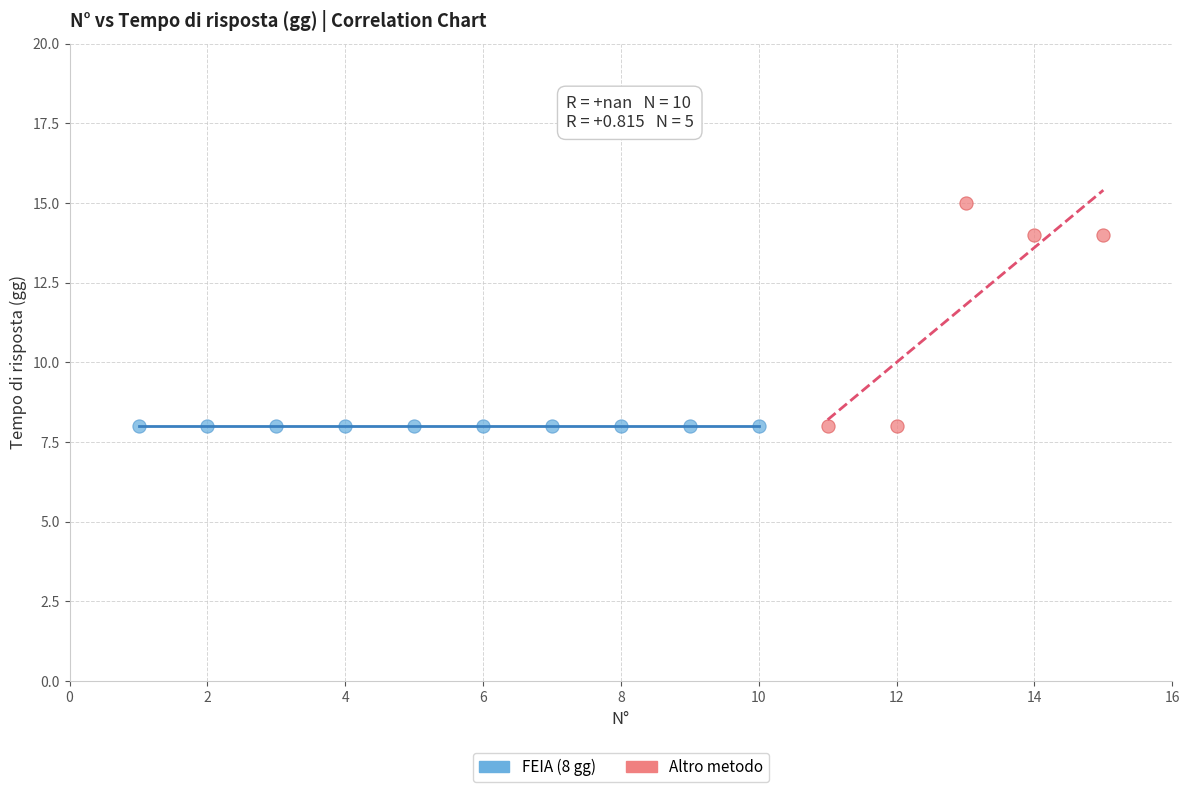

Which series contains the highest Y value?

Altro metodo